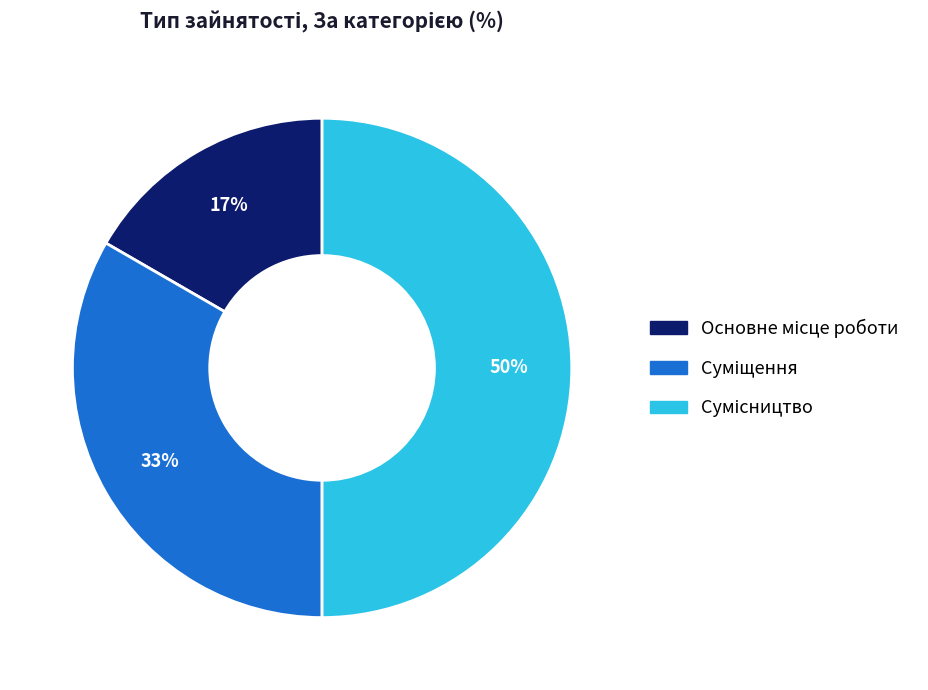

To the nearest percent, what is the difference between the largest and smallest slice percentages?

33%